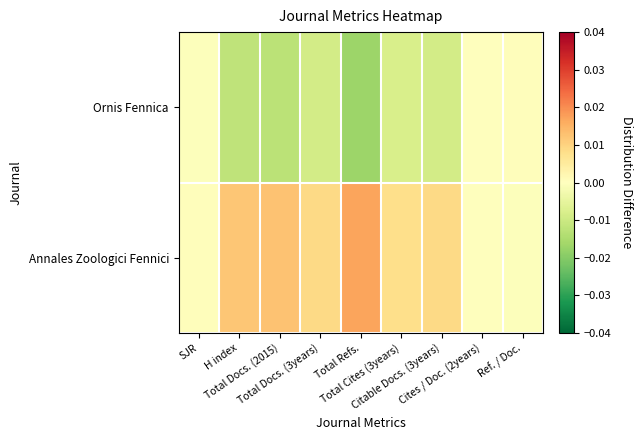

Which series has the widest spread of values?

Ornis Fennica